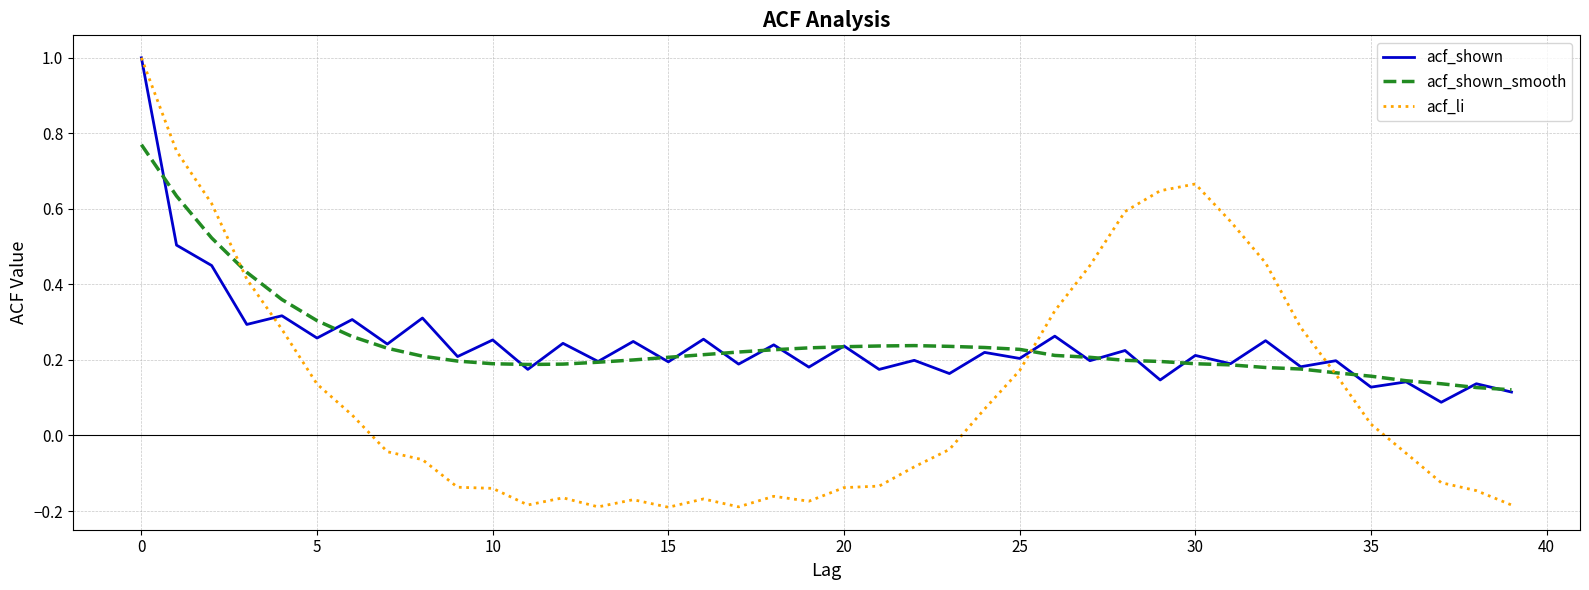

Which series has the widest spread of values?

acf_li